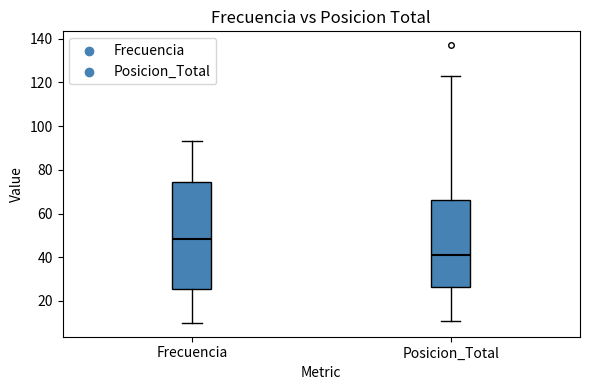

Comparing the boxes themselves (not the whiskers), which one is the tallest?

Frecuencia